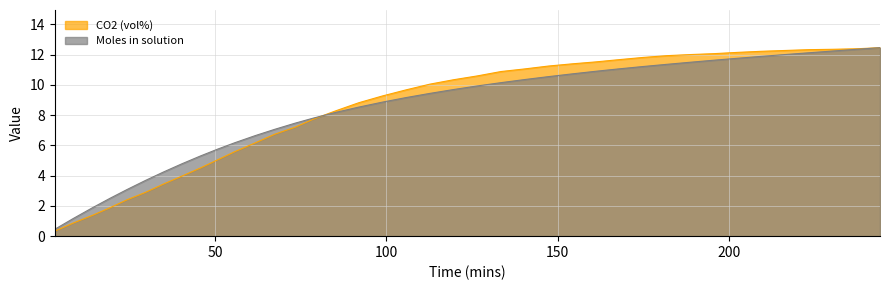

What is the maximum value for CO2 (vol%)?

12.5